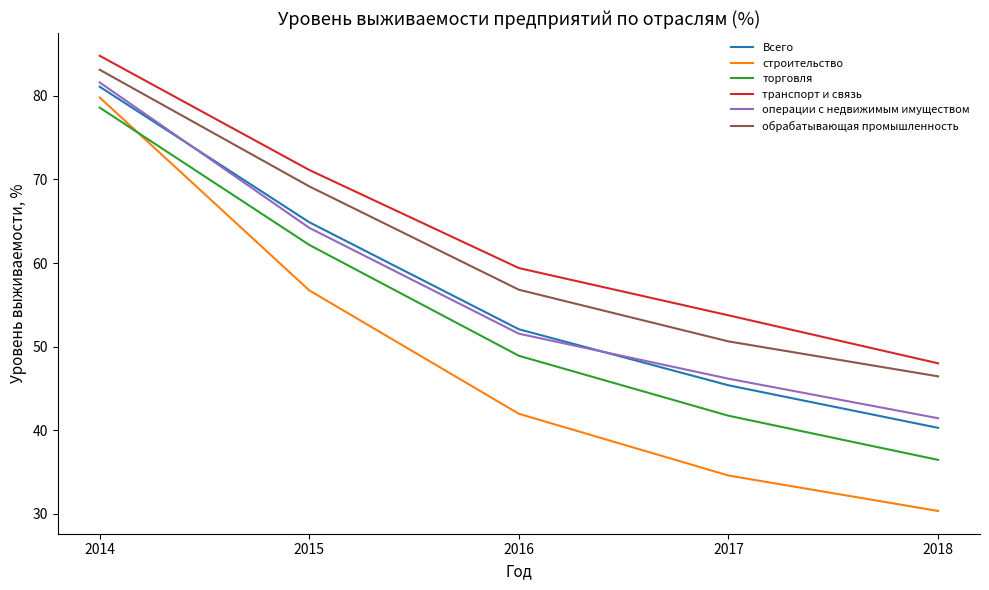

Where is торговля nearest to the value 57?

2015